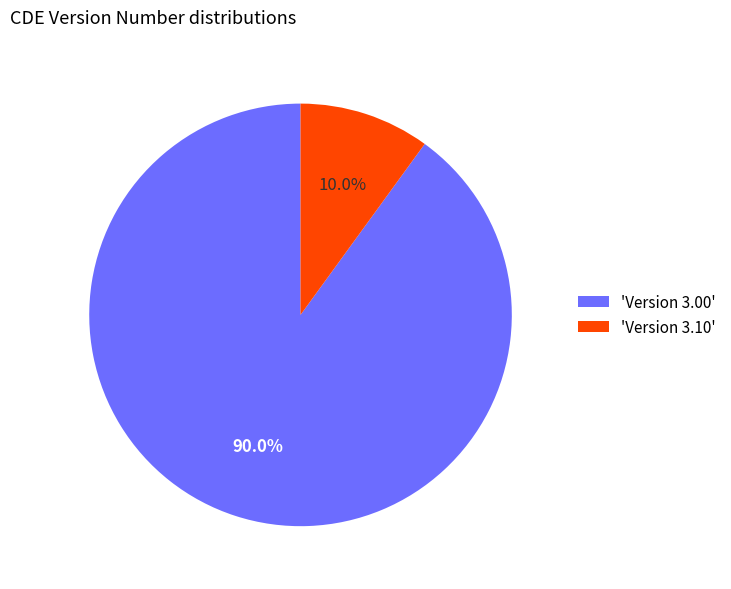

How many segments does this pie chart have?

2